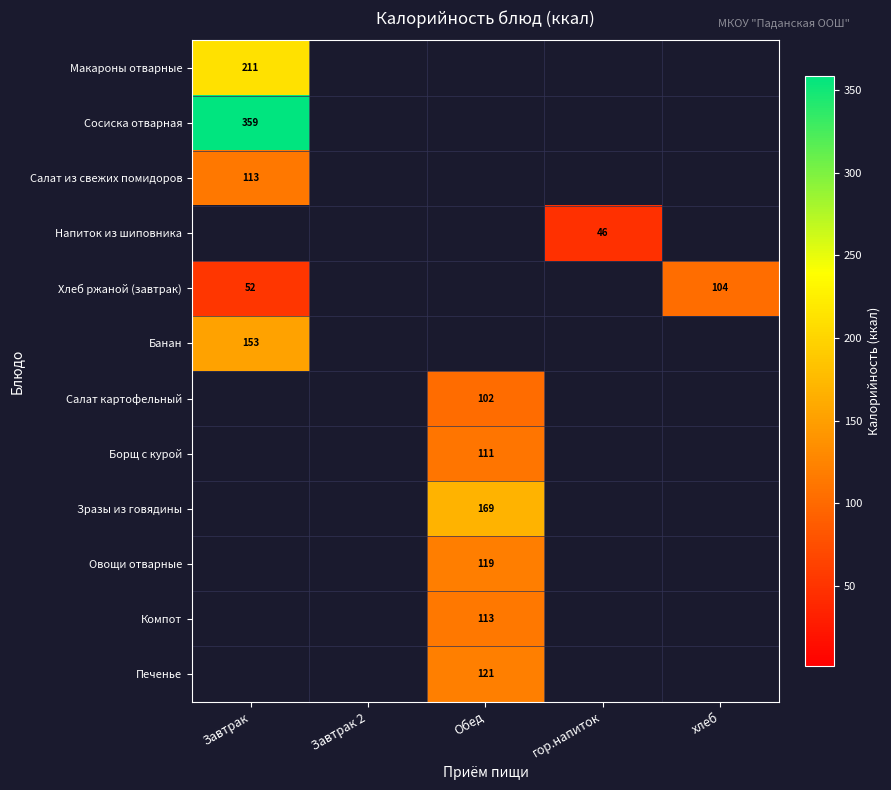

At which category does the chart reach its minimum across all series?

Завтрак 2